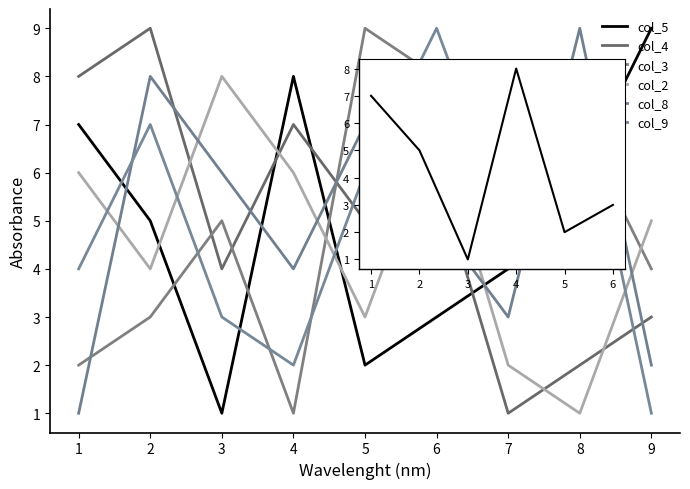

Which category has the lowest value in the col_3 series?

4